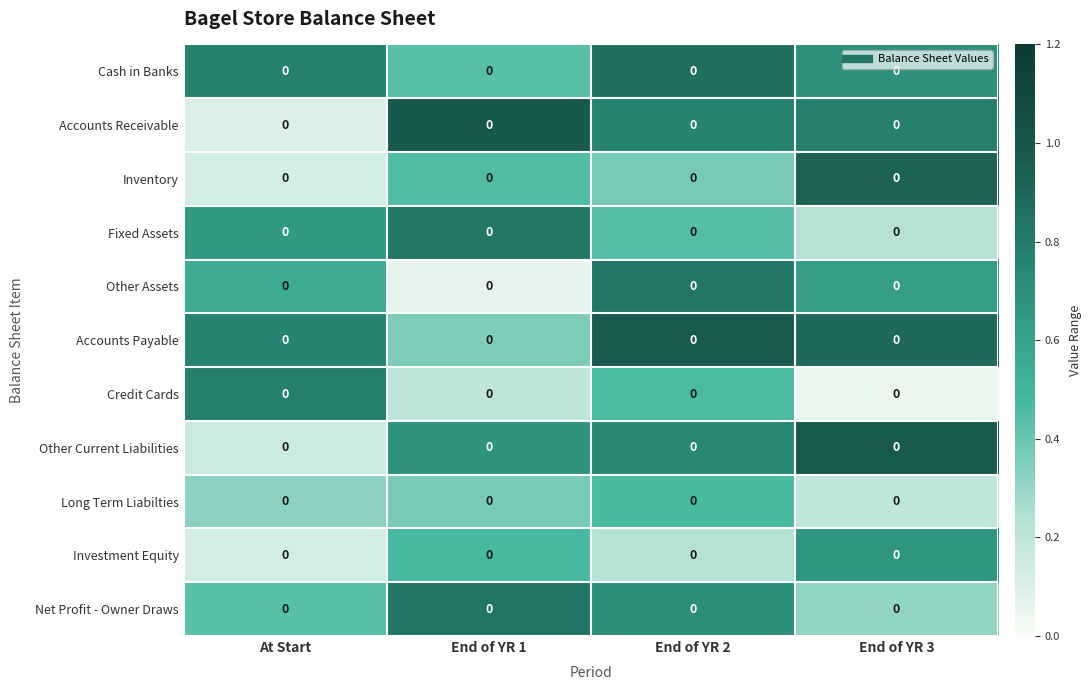

Is the value of Investment Equity at End of YR 2 greater than the value of Long Term Liabilties at End of YR 1?

No